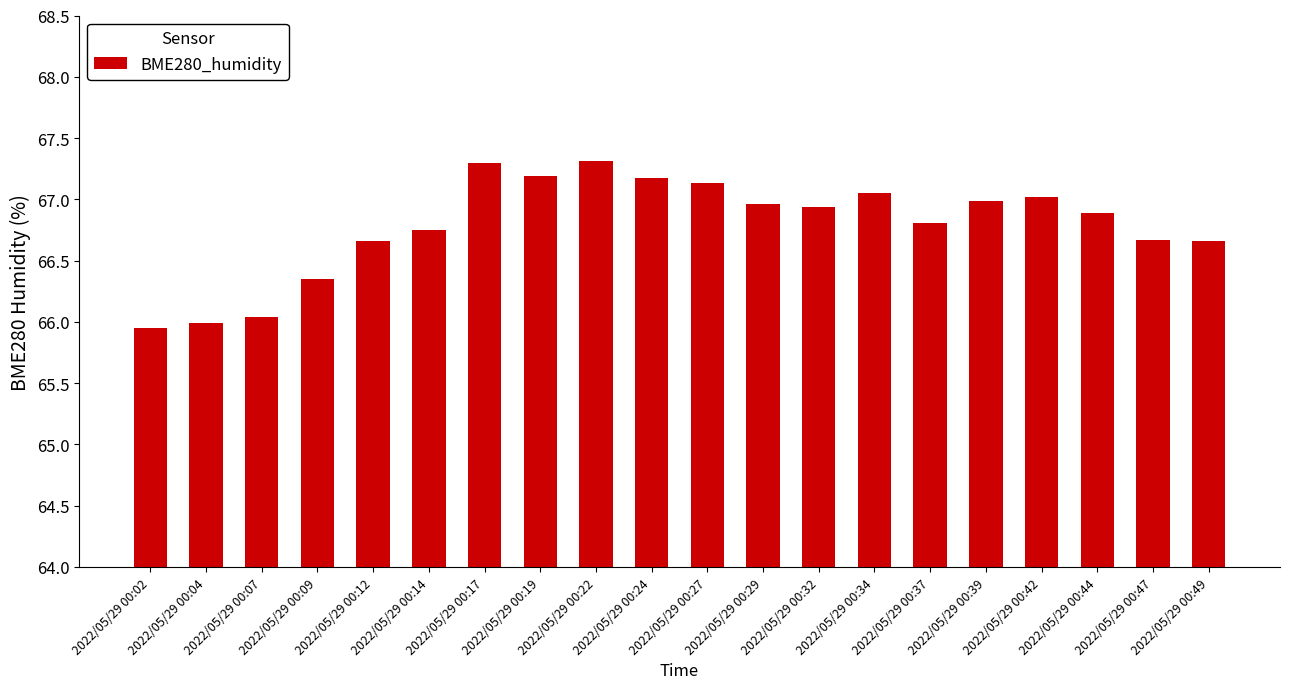

Are the bars grouped side by side (vs. stacked)?

No